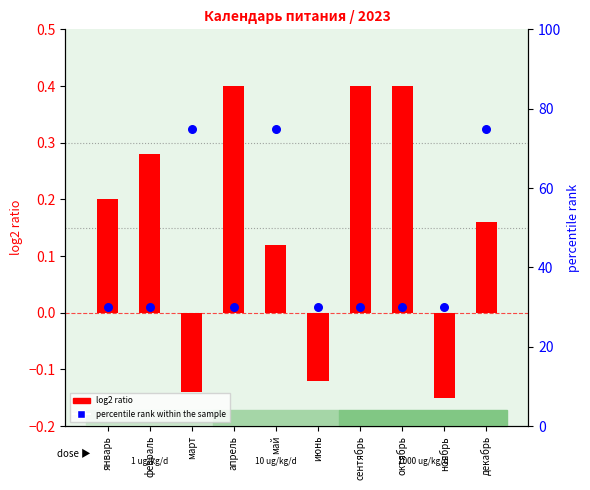

What is the total value across all series at июнь?

29.9